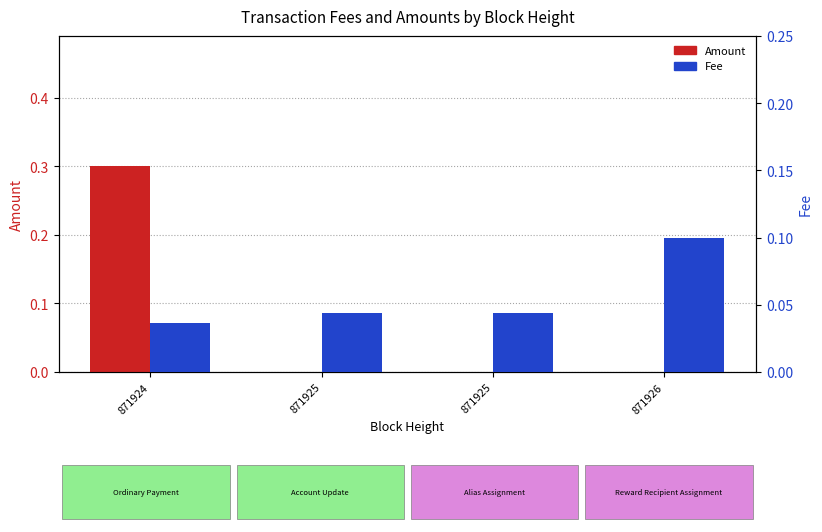

The Fee series shows 0.1 at 871926. True or false?

True